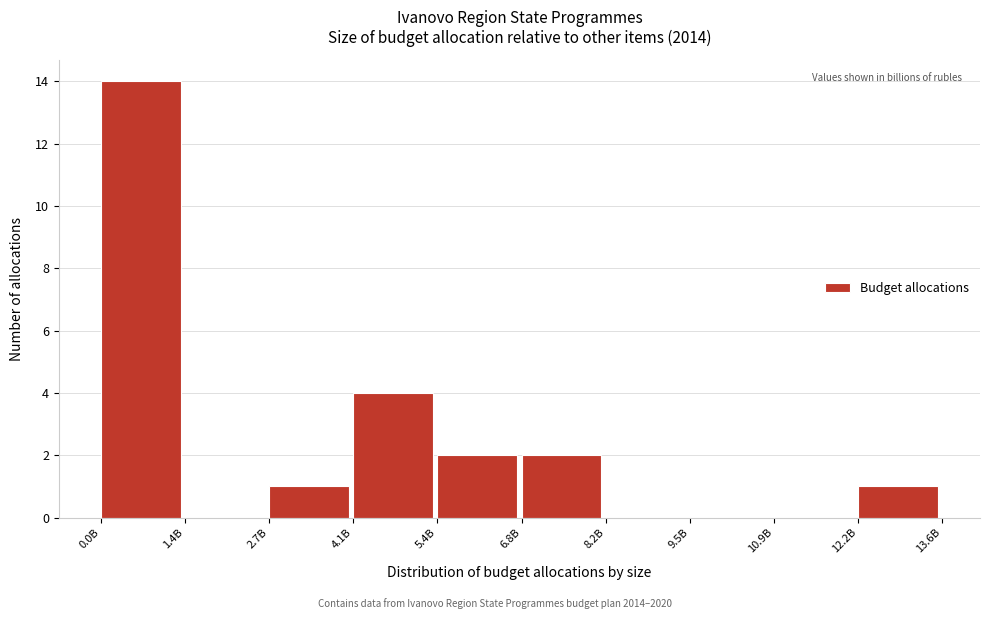

Reading left to right, what are all the values shown in this chart?

0.0B=14	1.4B=0	2.7B=1	4.1B=4	5.4B=2	6.8B=2	8.2B=0	9.5B=0	10.9B=0	12.2B=1